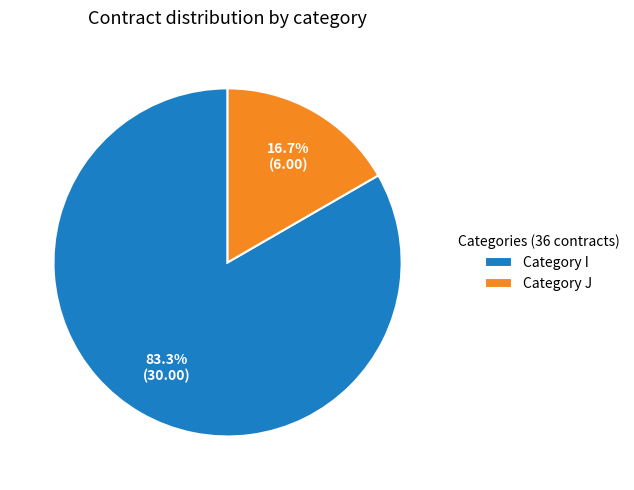

Does any single category account for the majority?

Yes